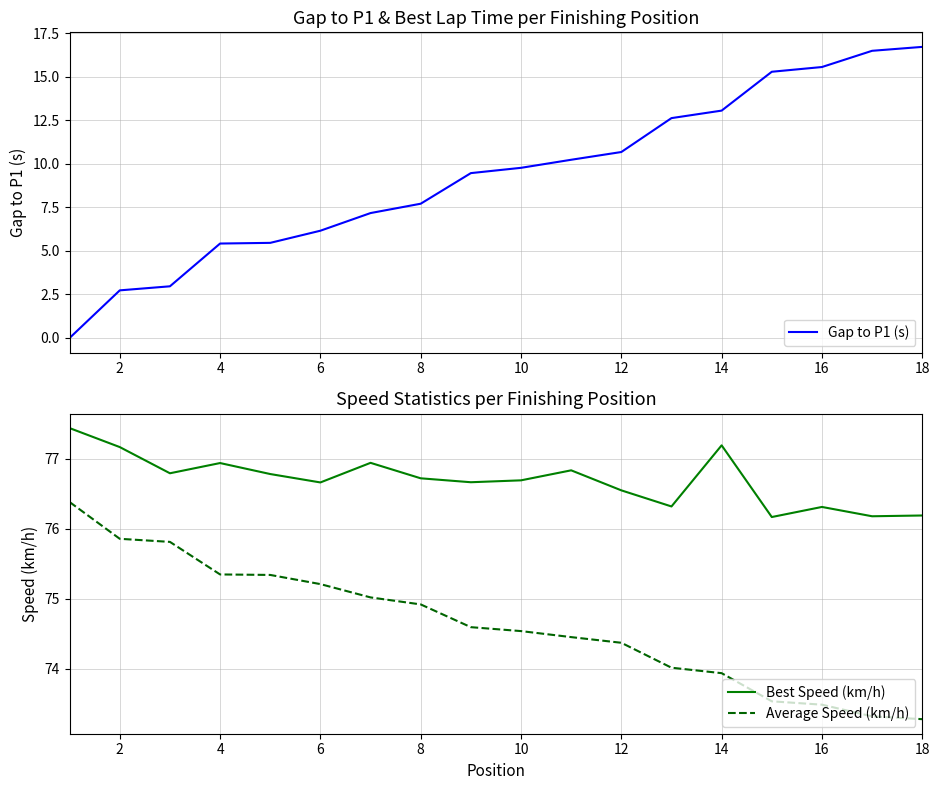

Count the number of categories in the chart.

18